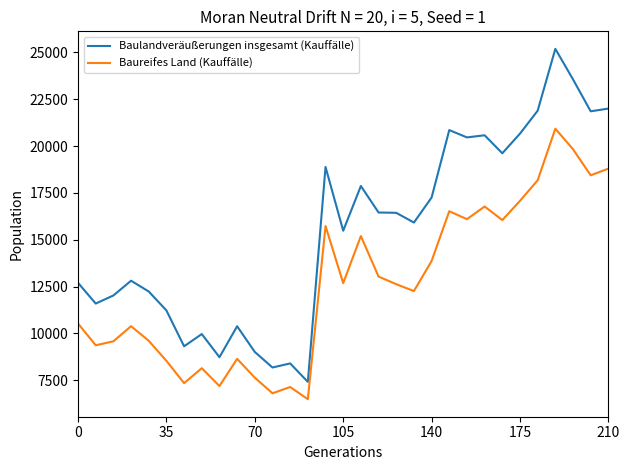

Rank the series by their maximum value, from highest to lowest.

Baulandveräußerungen insgesamt (Kauffälle), Baureifes Land (Kauffälle)